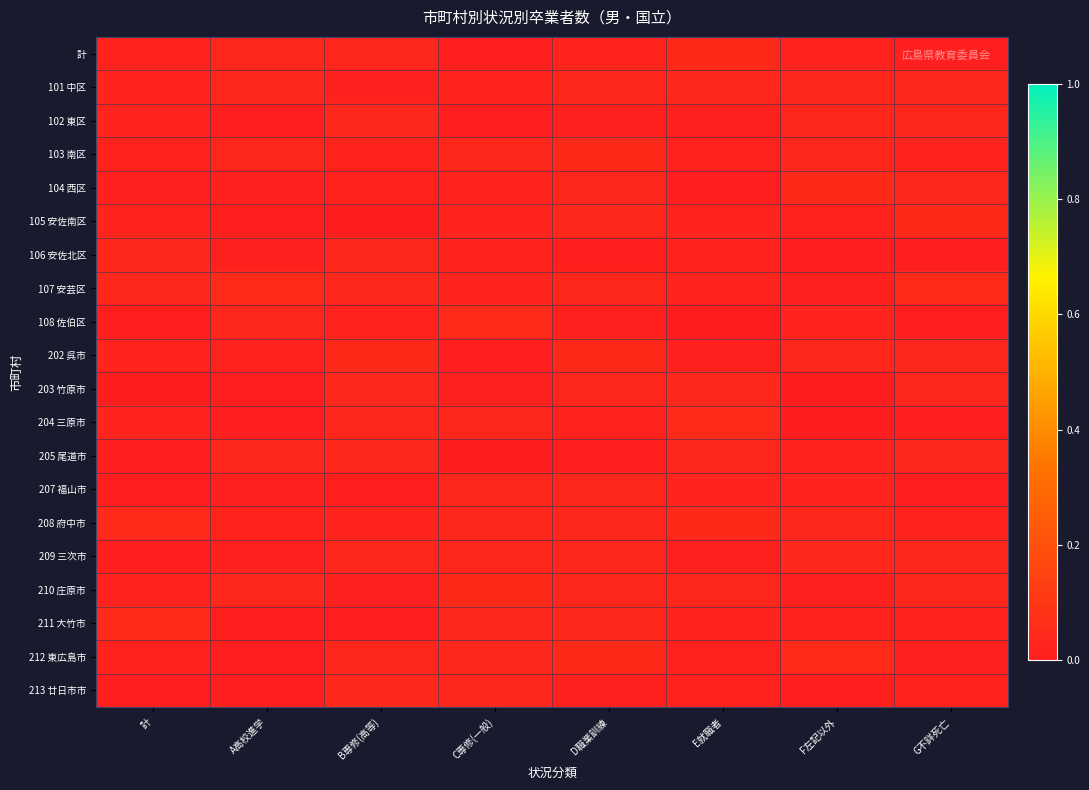

What is the total value across all series at E就職者?

0.5